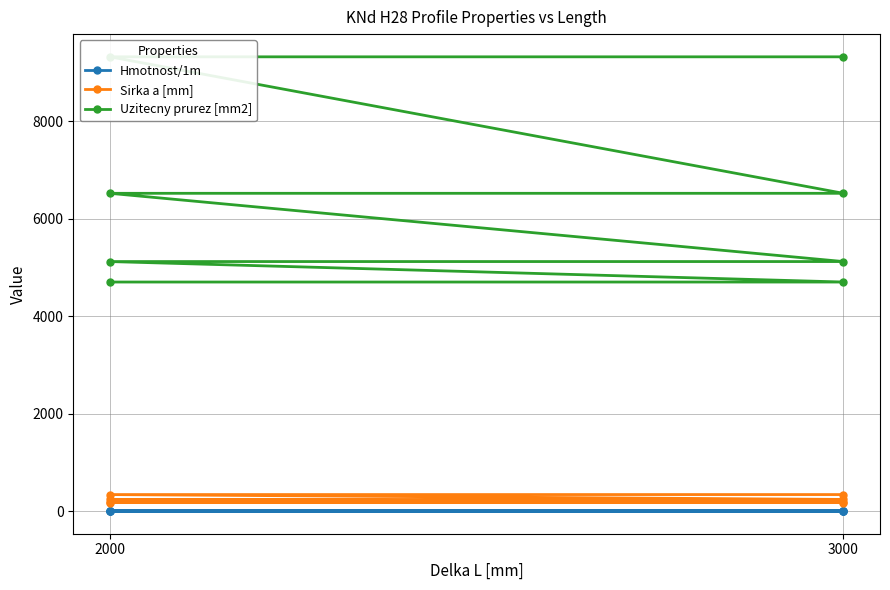

Does the chart have visible grid lines?

Yes